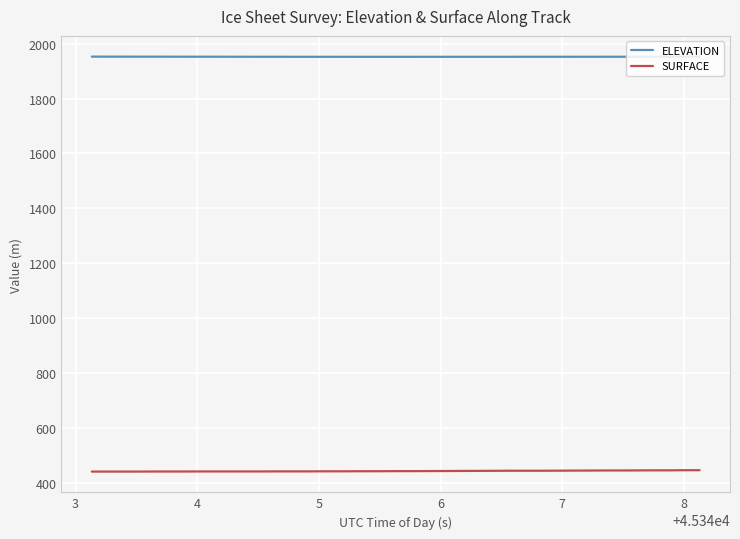

Which series has the largest total across all categories?

ELEVATION